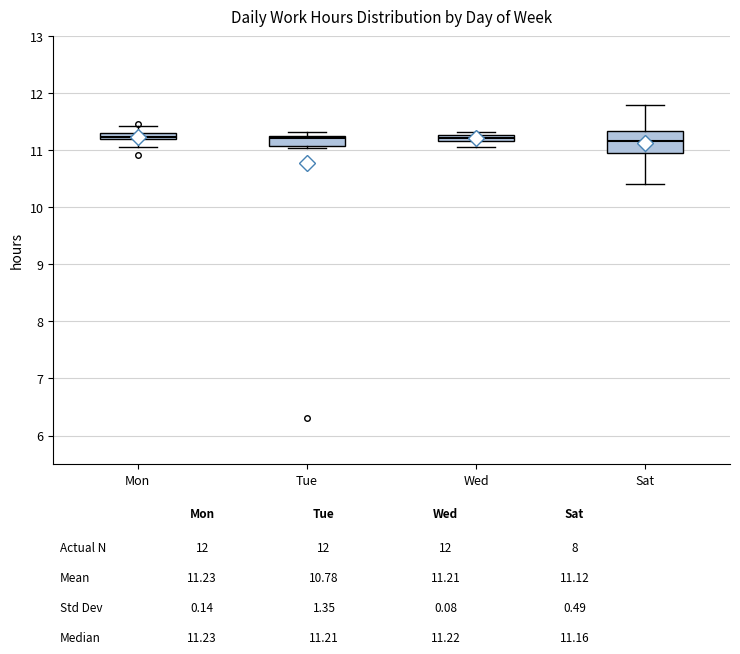

Which box is the tallest, from its lower edge to its upper edge?

Sat